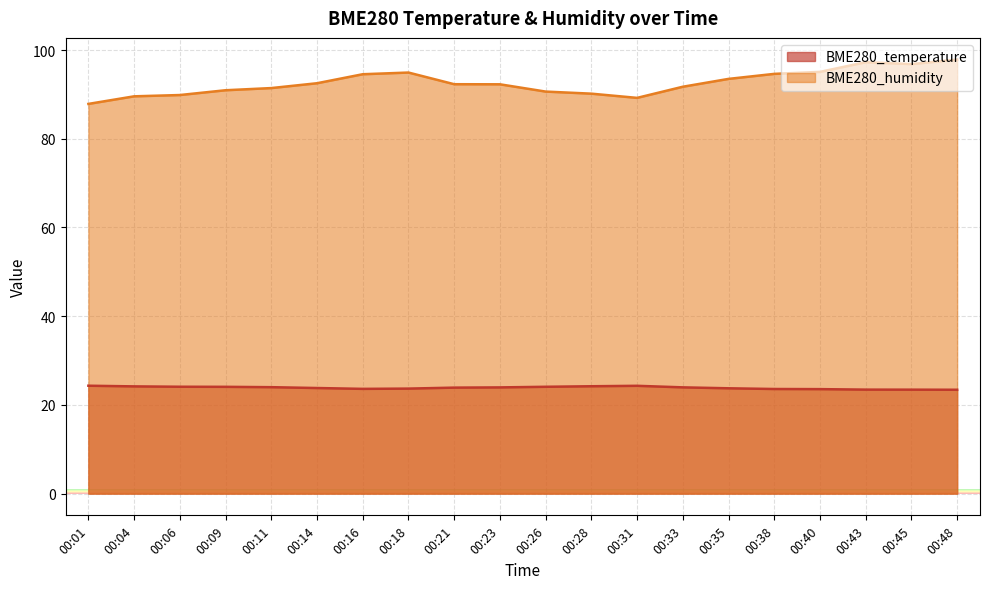

List the series in order of their peak value, highest first.

BME280_humidity, BME280_temperature